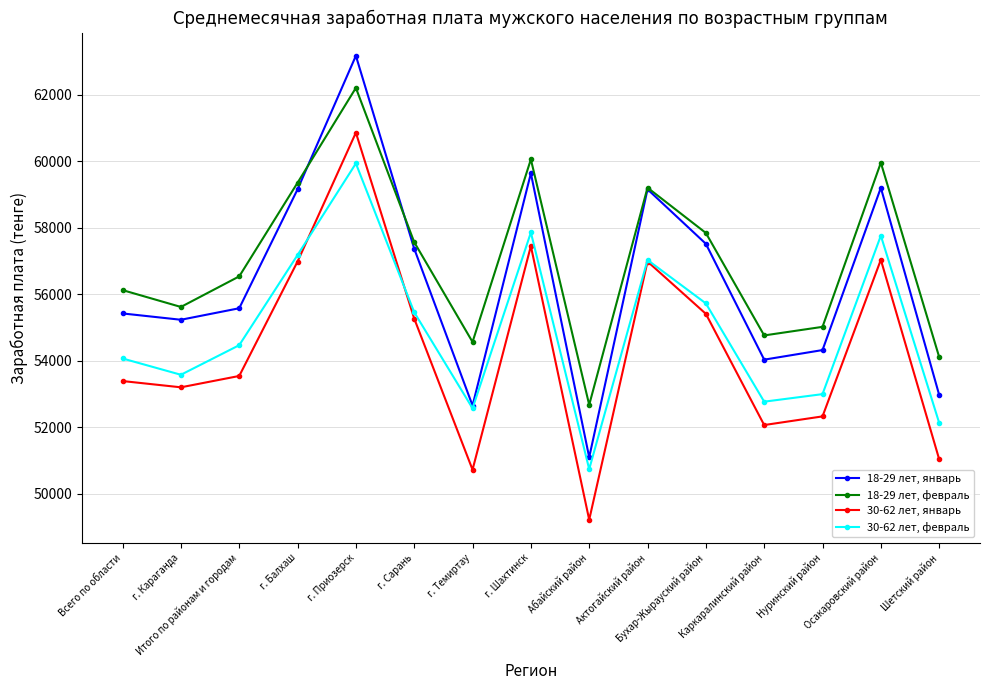

How many data points in 18-29 лет, январь are less than 55581?

7